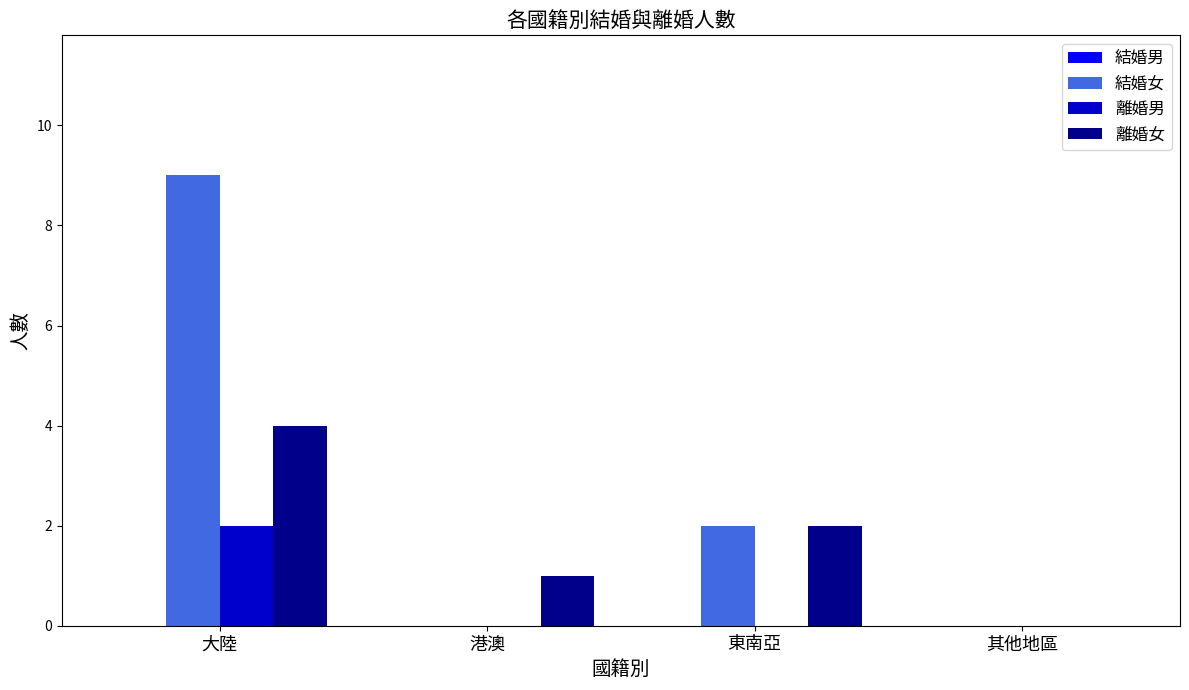

The value of 結婚女 at 港澳 is 0. True or false?

True